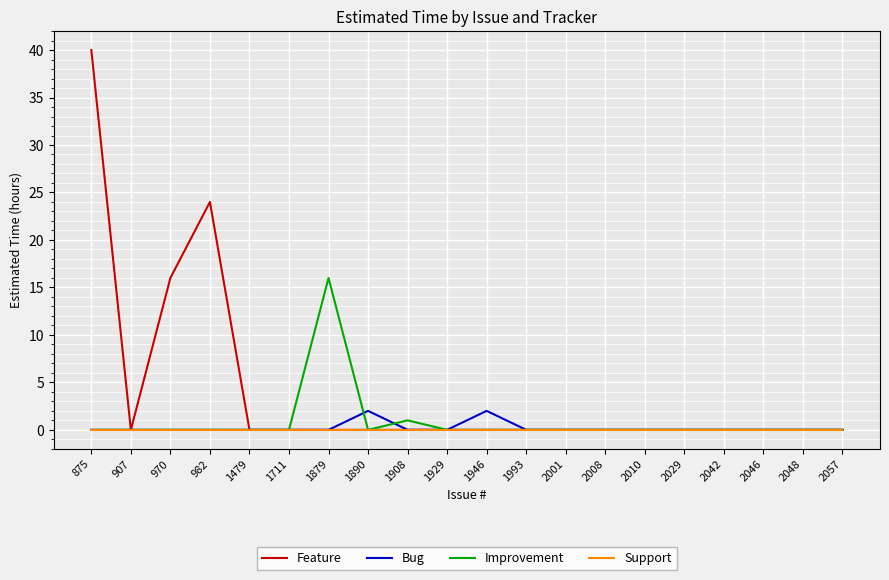

At which category is the sum across all series the highest?

875